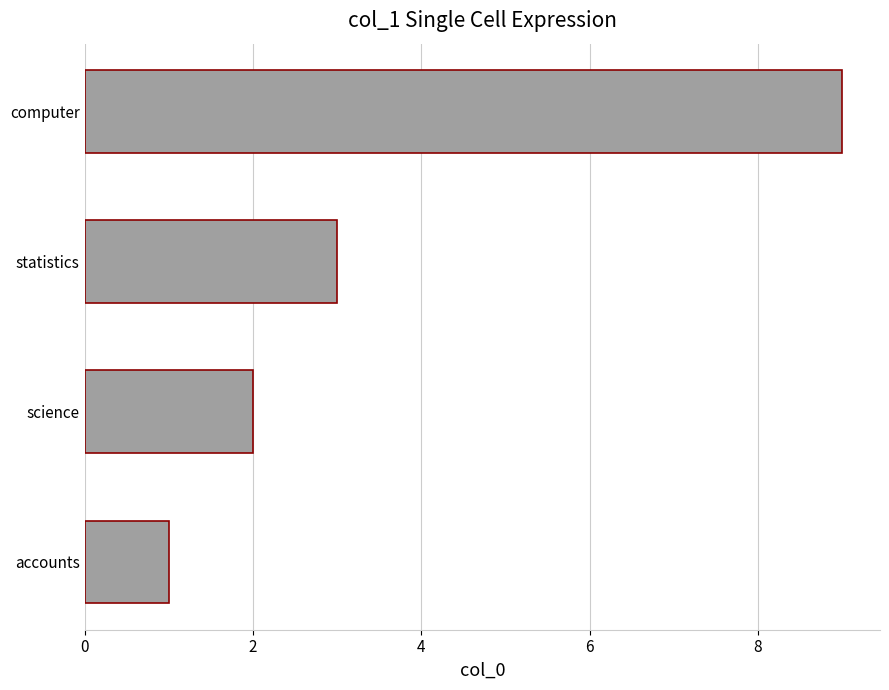

Where is the data nearest to the value 5?

statistics